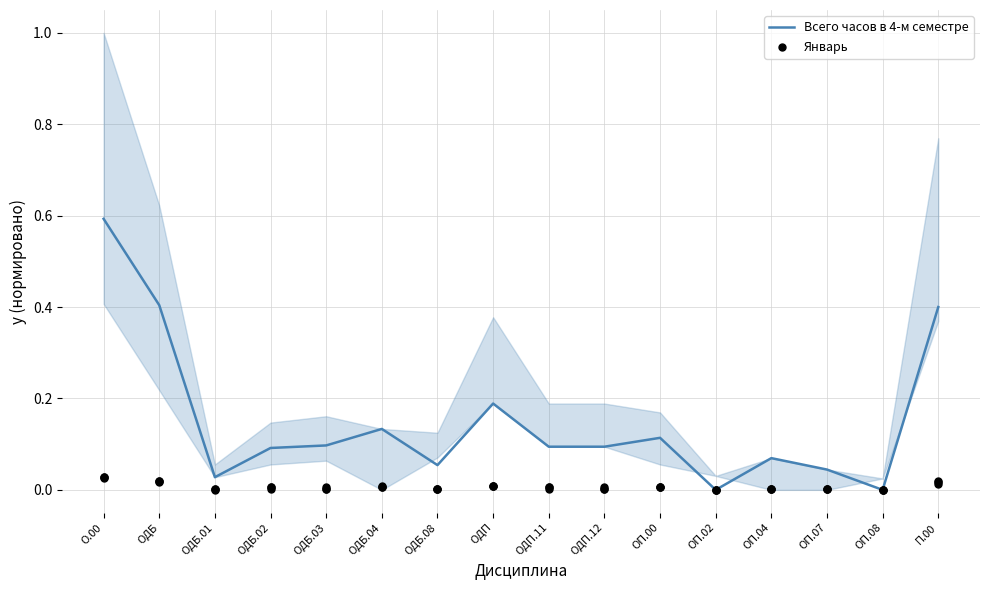

What are all the series names shown in the legend?

Всего часов в 4-м семестре, Январь